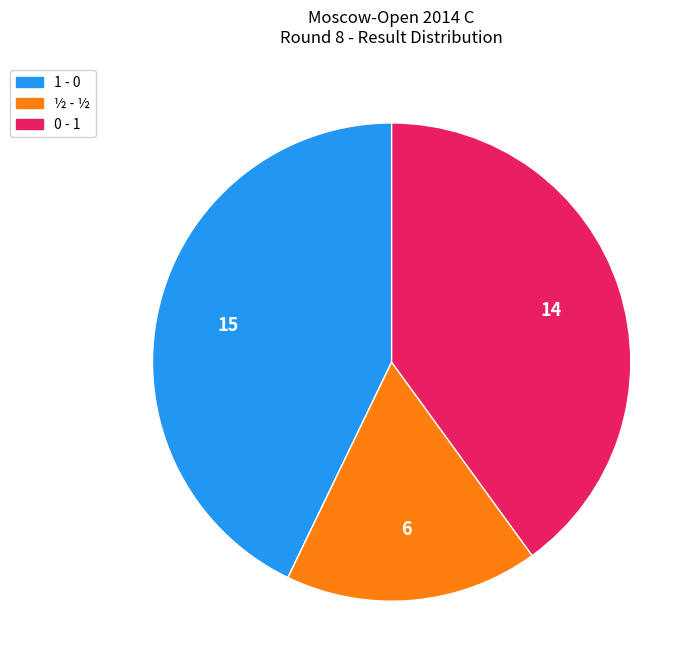

Which category has the biggest portion of the pie?

1 - 0